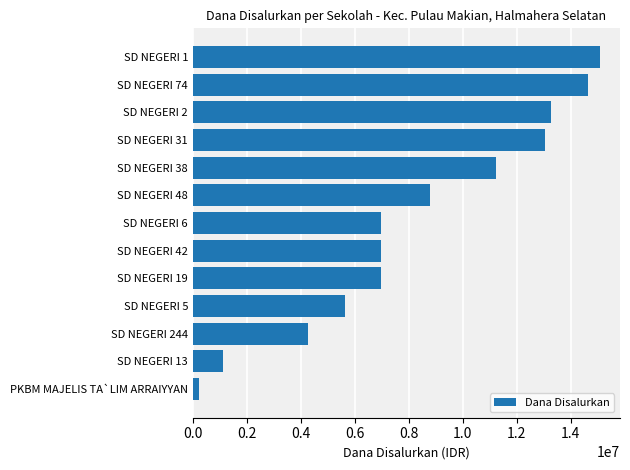

Reading bottom to top, extract all data points from this chart.

225000	1125000	4275000	5625000	6975000	6975000	6975000	8775000	11250000	13050000	13275000	14625000	15075000